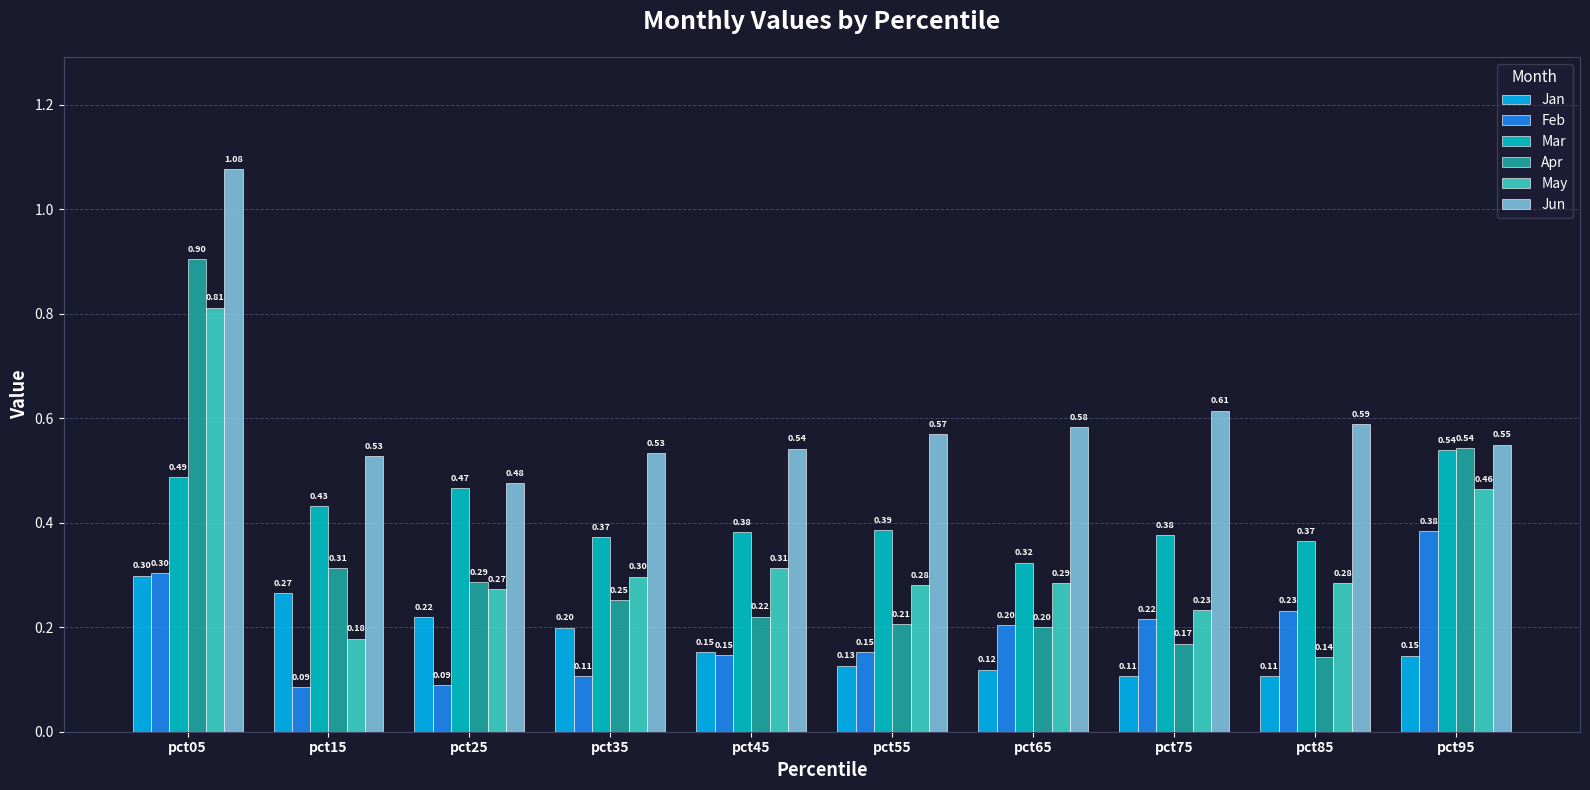

What is the sum of all May values?

3.4